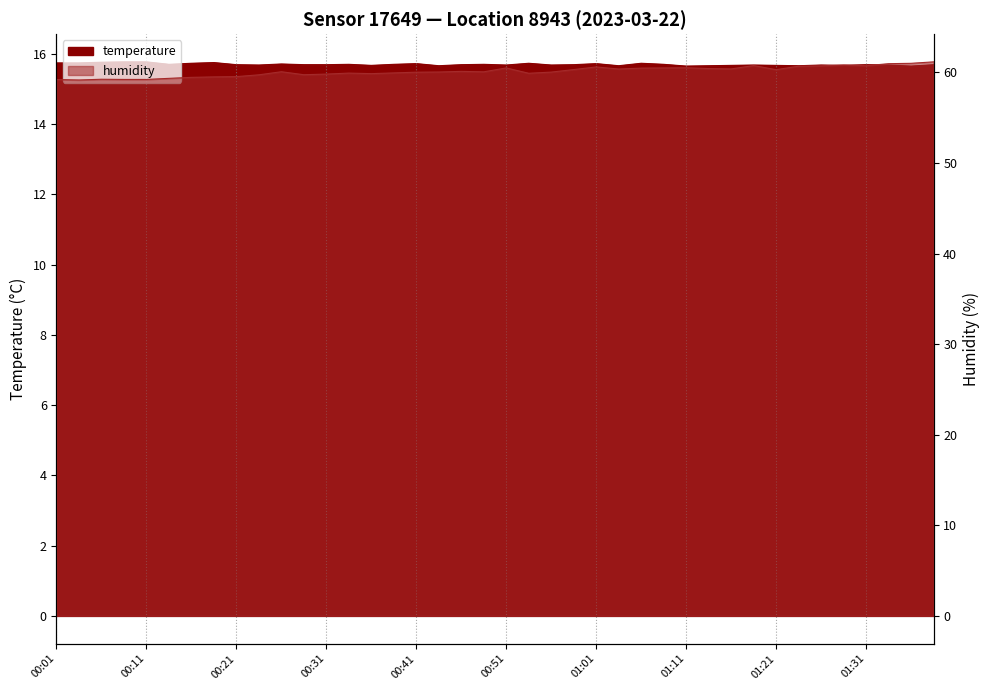

List the series in order of their peak value, lowest first.

temperature, humidity